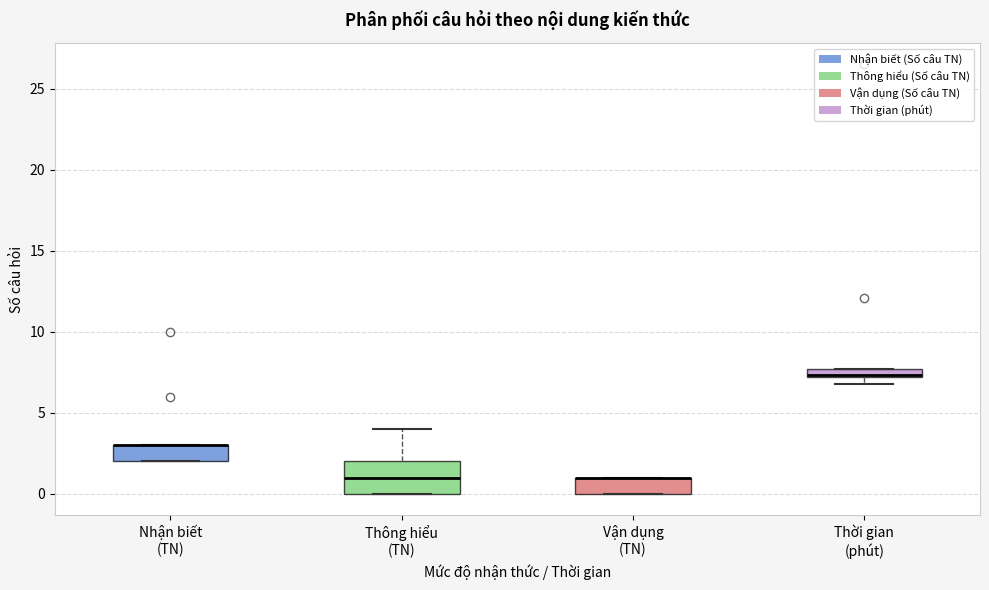

Where does the upper whisker of the box for Thông hiểu (TN) end on the y-axis? The values are not printed on the chart, so give them approximately, as read against the axis.

4.0